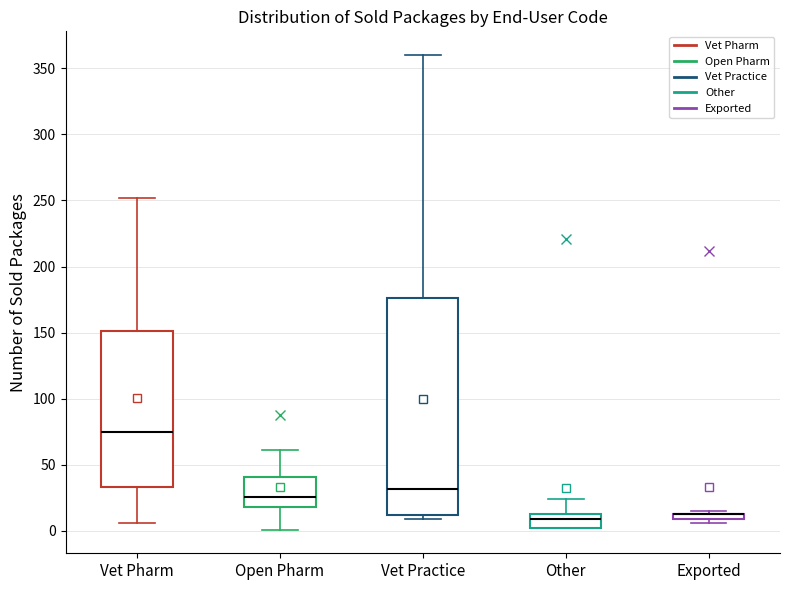

Where is the lower edge of the box for Exported on the y-axis? The values are not printed on the chart, so give them approximately, as read against the axis.

10